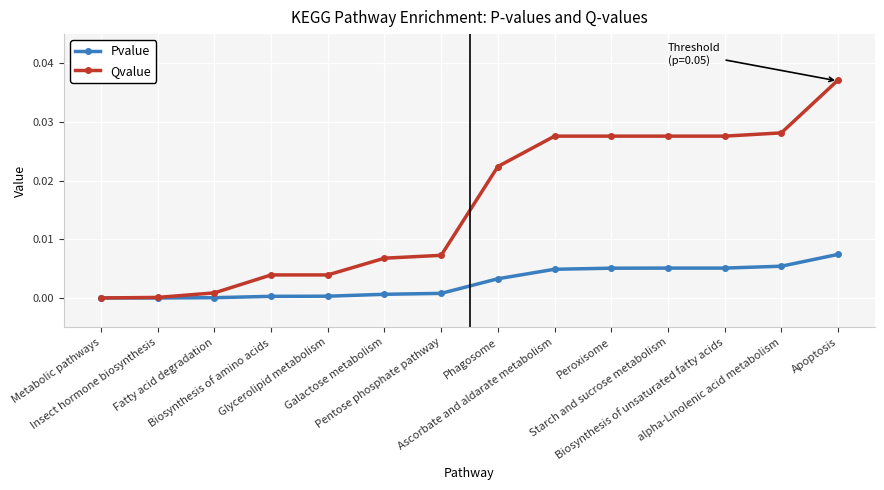

List the series in order of their overall mean, lowest first.

Pvalue, Qvalue